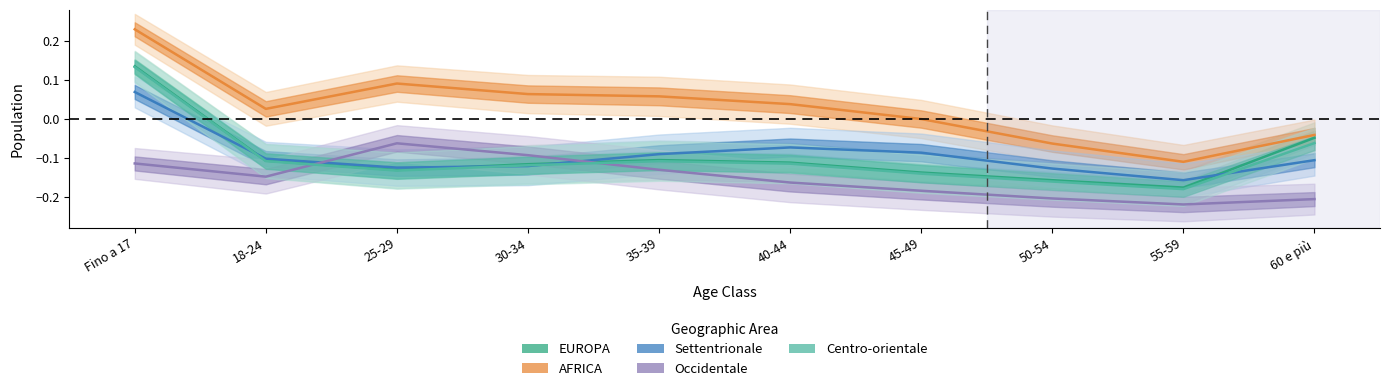

How many lines are shown in the chart?

5